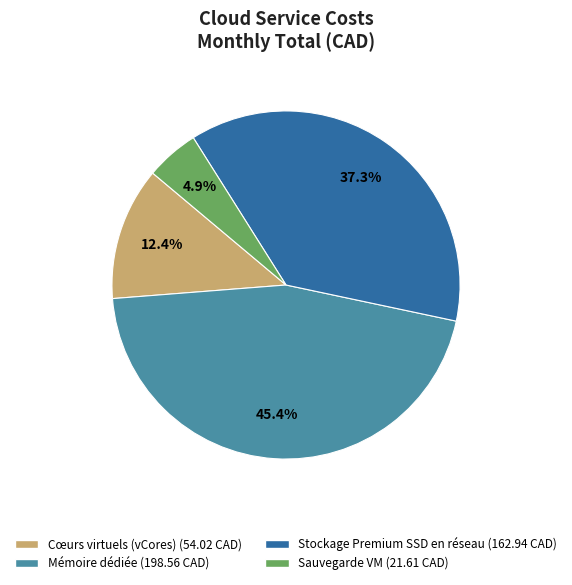

Does Sauvegarde VM represent more than half of the total?

No